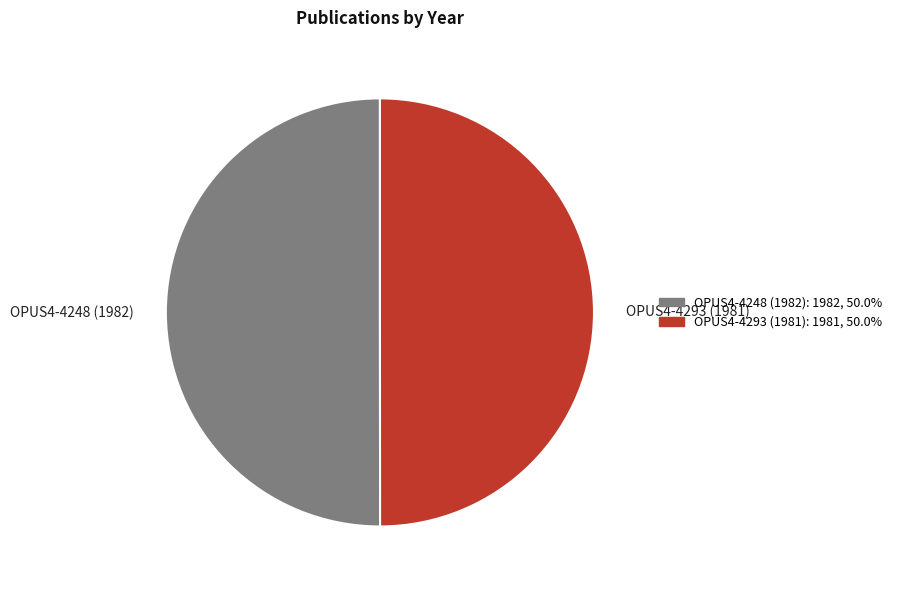

Is the sum of OPUS4-4293 (1981) and OPUS4-4248 (1982) greater than half?

Yes